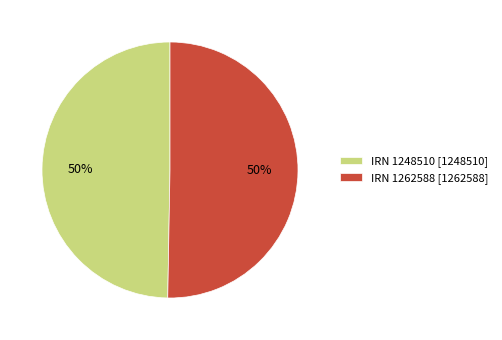

Approximately how many times larger is the value at IRN 1248510 [1248510] compared to IRN 1262588 [1262588]?

1.0